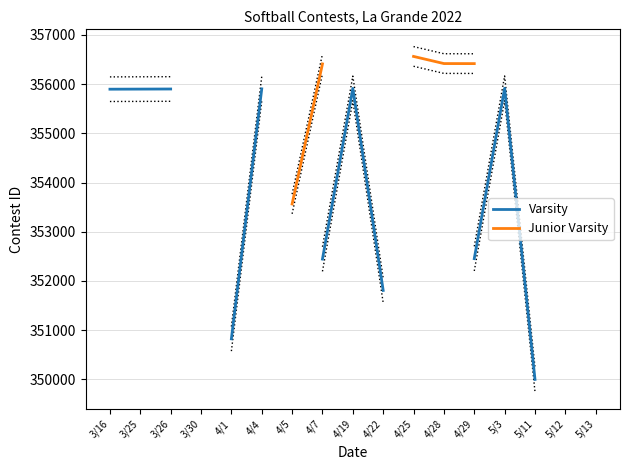

What position from the left is 5/3?

14